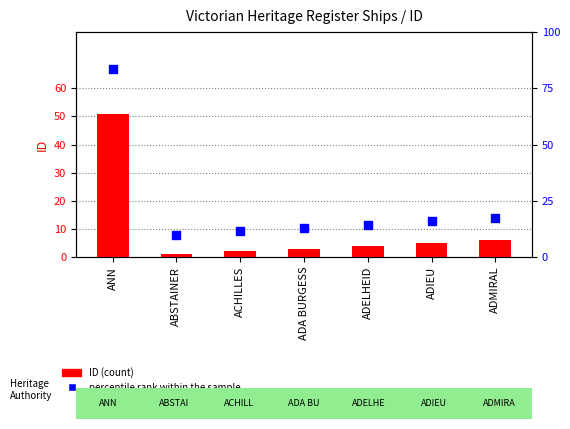

Which series contains the highest Y value?

percentile rank within the sample